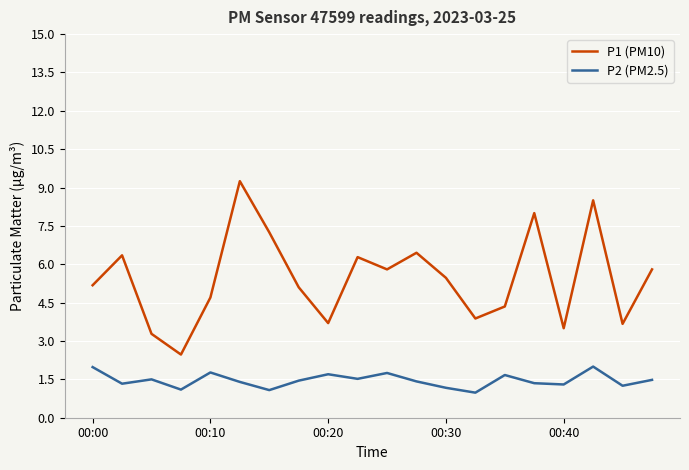

What is the difference between the maximum and minimum values in the P1 (PM10) series?

6.8